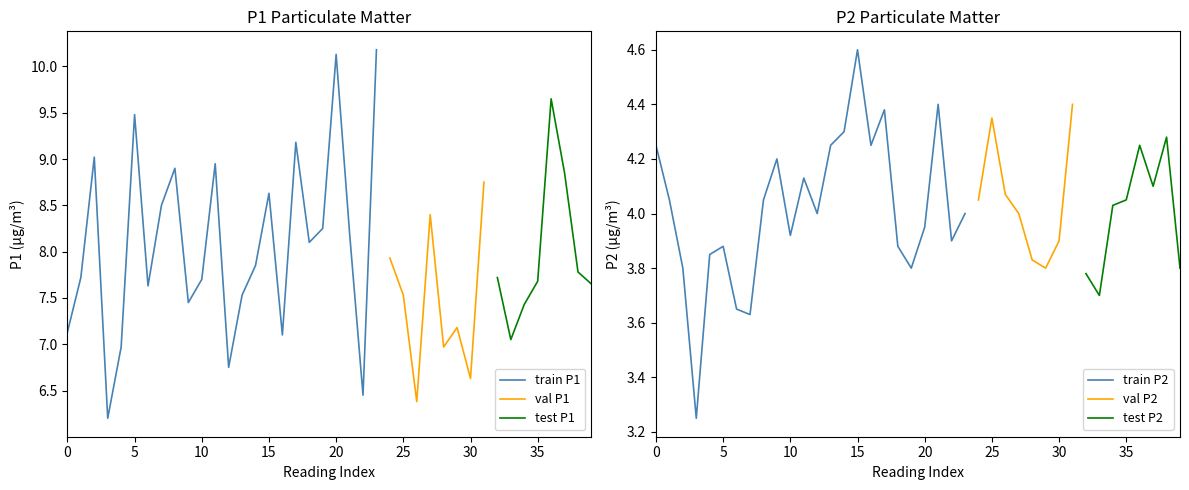

The train P1 series shows 7.1 at 0. True or false?

True